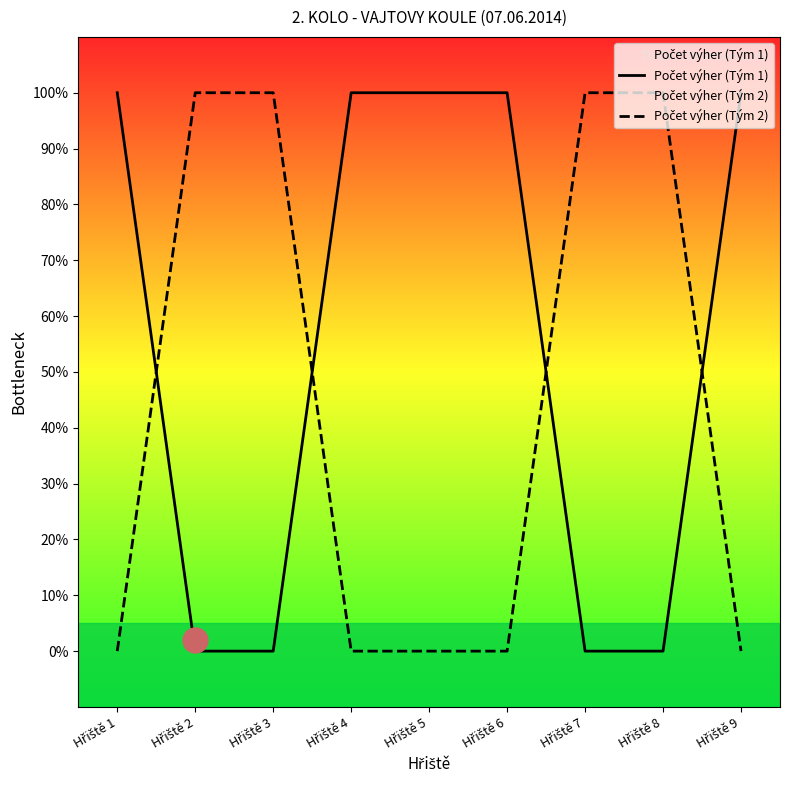

At how many categories does at least one series exceed 0?

9